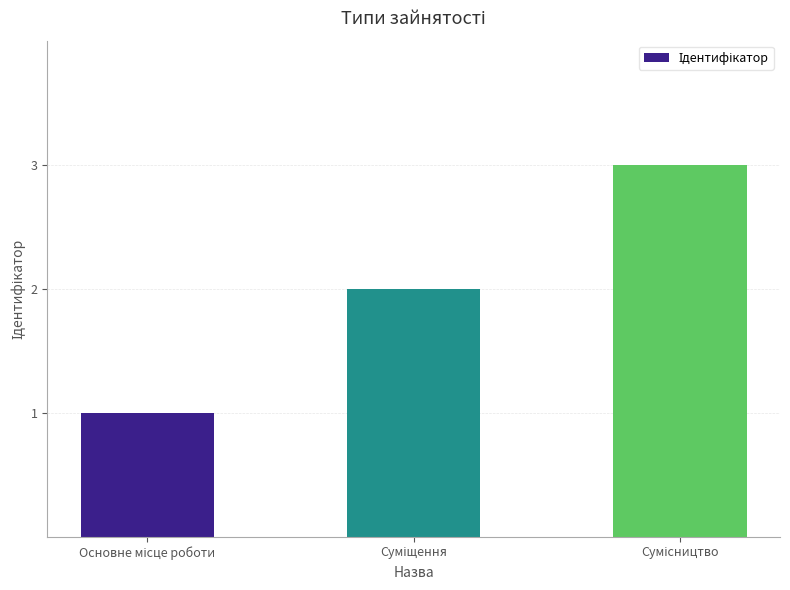

What is the sum of all values?

6